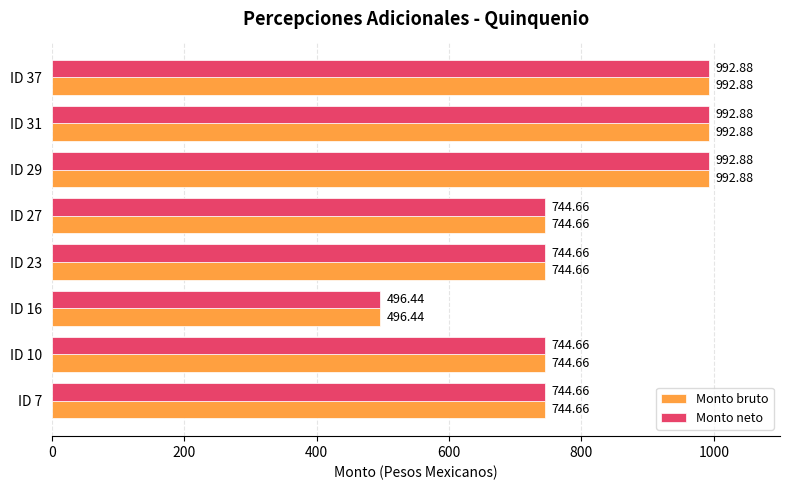

At how many categories does at least one series exceed 545?

7